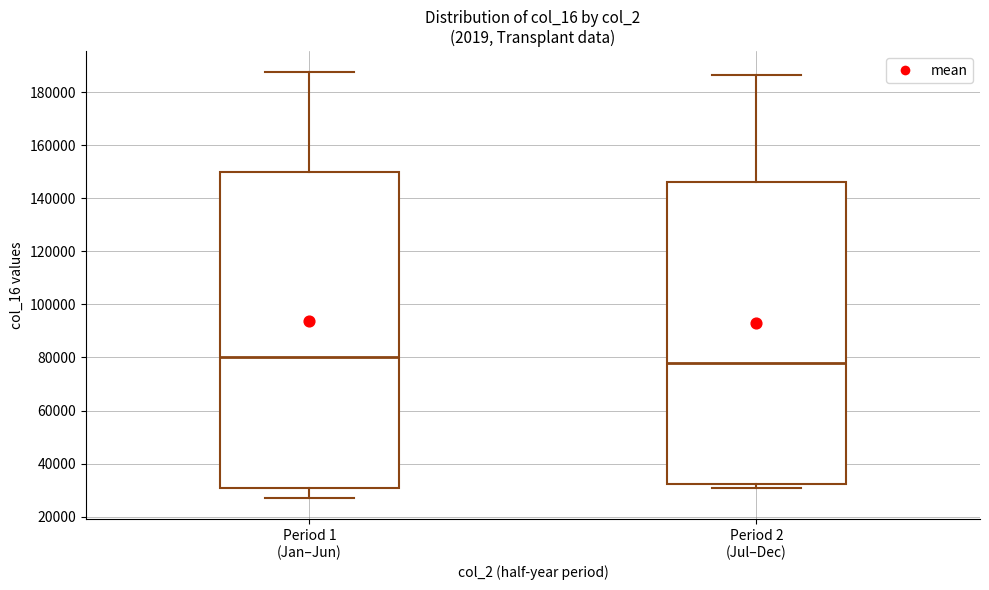

Which box has the lowest median line?

Period 2 (Jul–Dec)